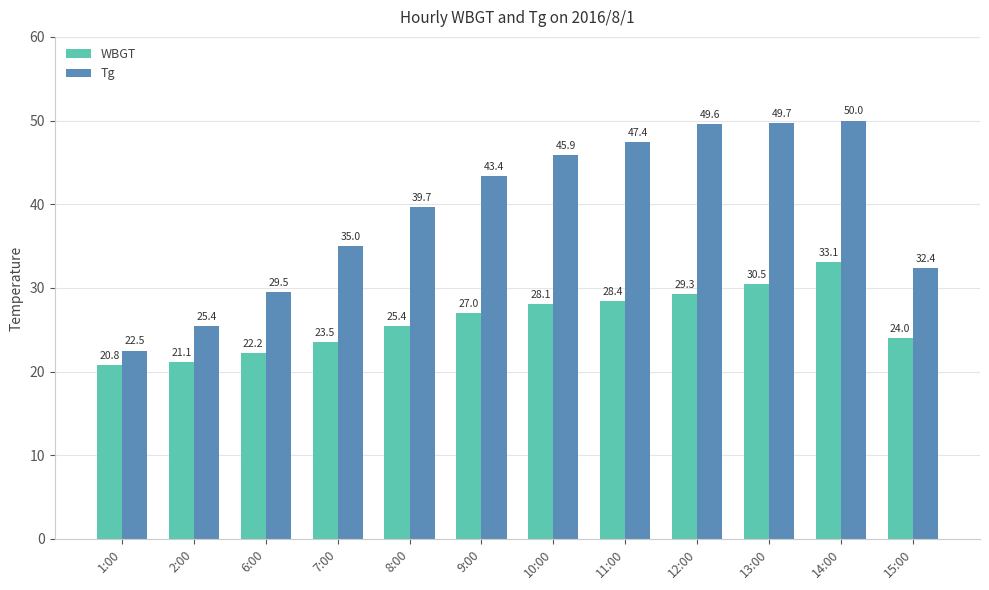

How many distinct data groups are displayed?

2